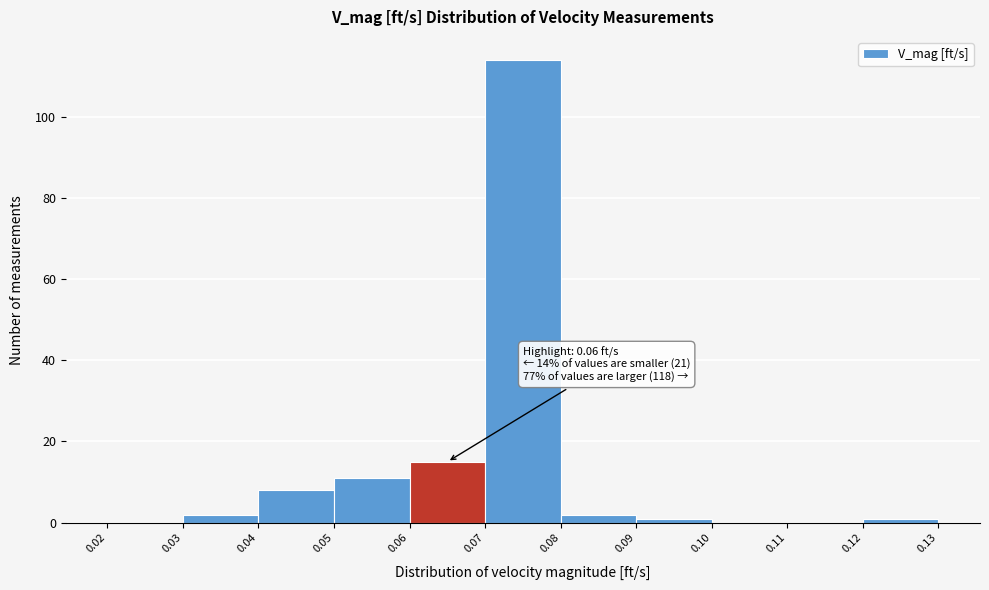

Which range on the x-axis has the tallest bar?

0.07 to 0.08